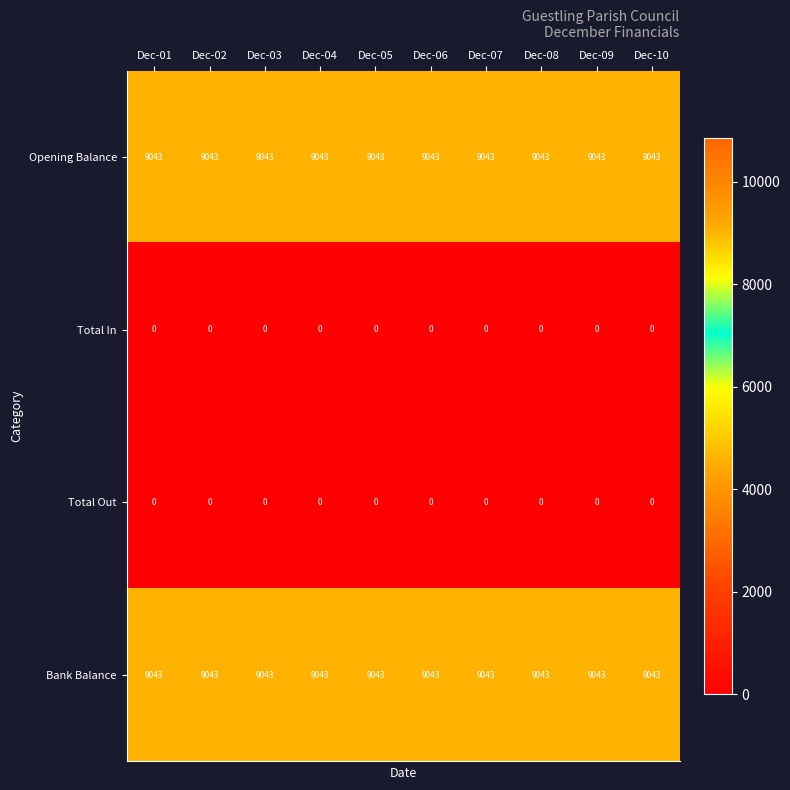

At how many categories does at least one series exceed 3229?

10